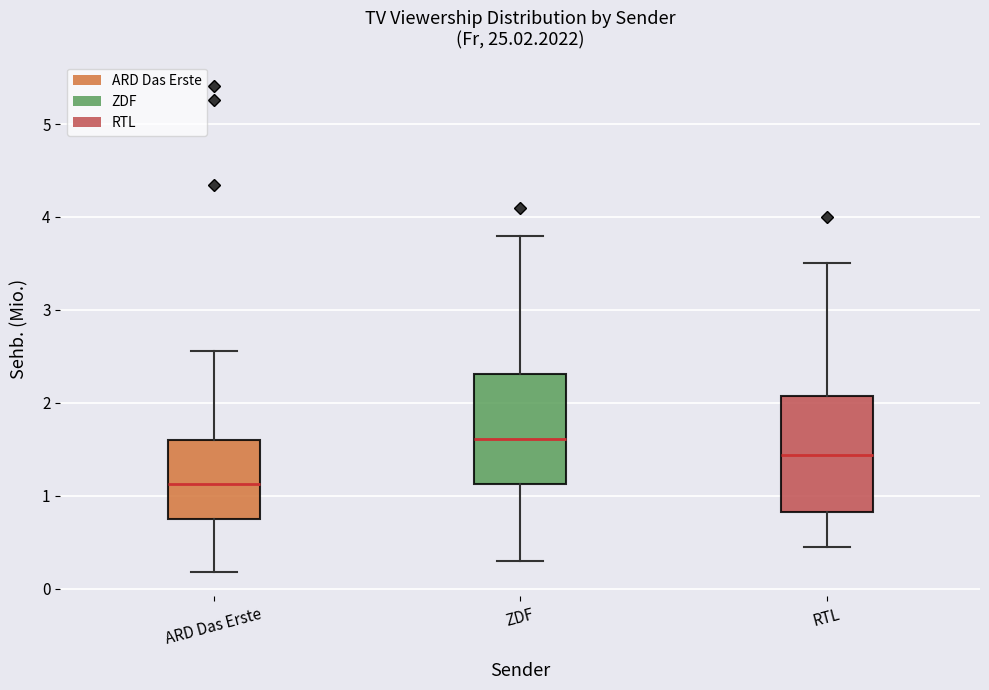

Where is the upper edge of the box for ZDF on the y-axis? The values are not printed on the chart, so give them approximately, as read against the axis.

2.3